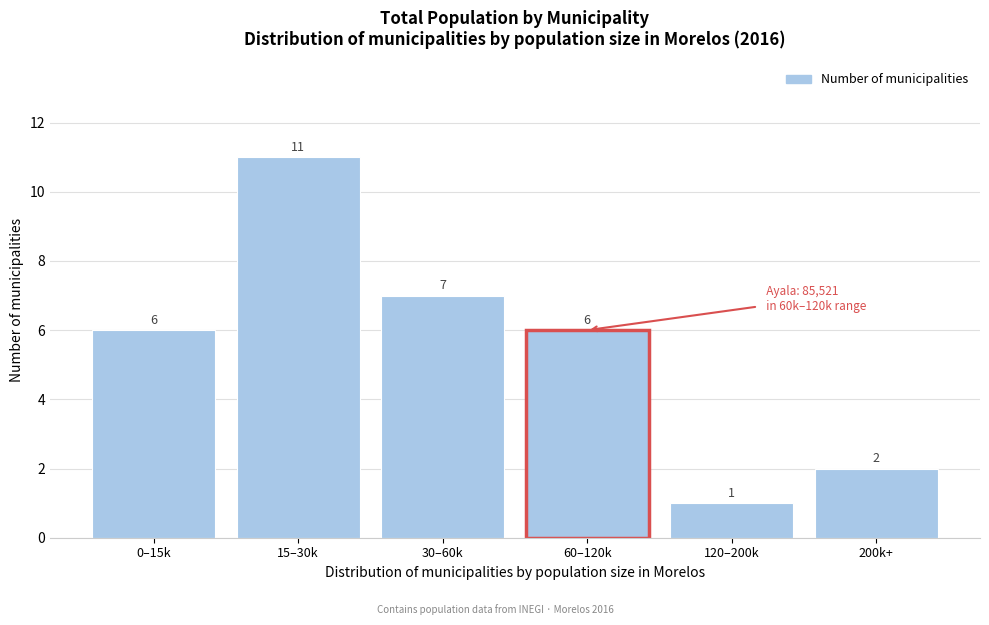

Reading right to left, transcribe all the data shown in this chart.

2	1	6	7	11	6